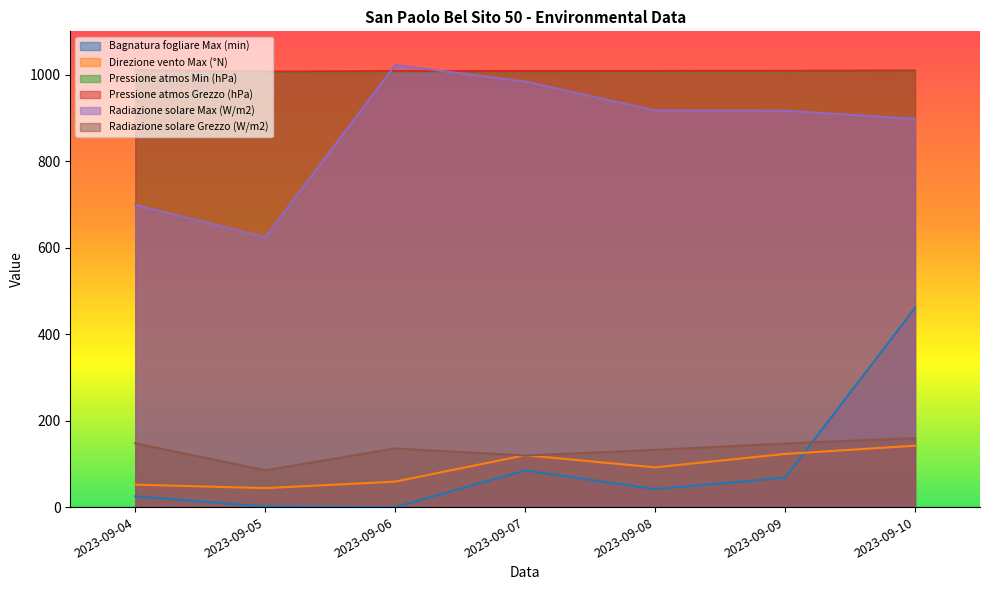

The Bagnatura fogliare Max (min) series shows 609.8 at 2023-09-10. True or false?

False